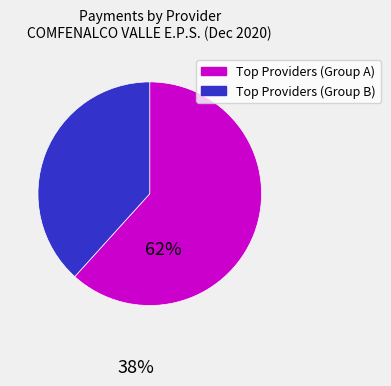

Is there any slice that represents more than half of the pie?

Yes